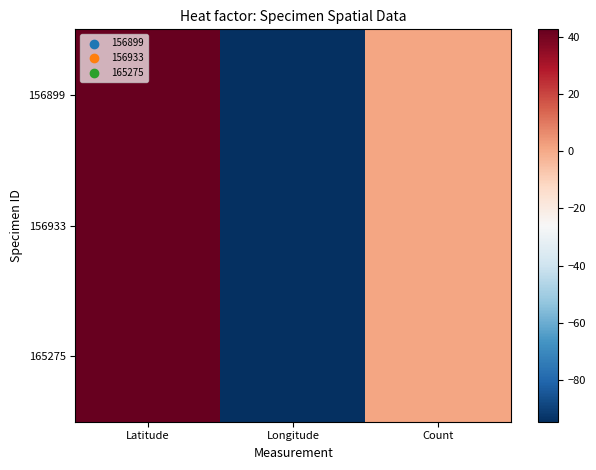

Between Count and Latitude, which is larger?

Latitude